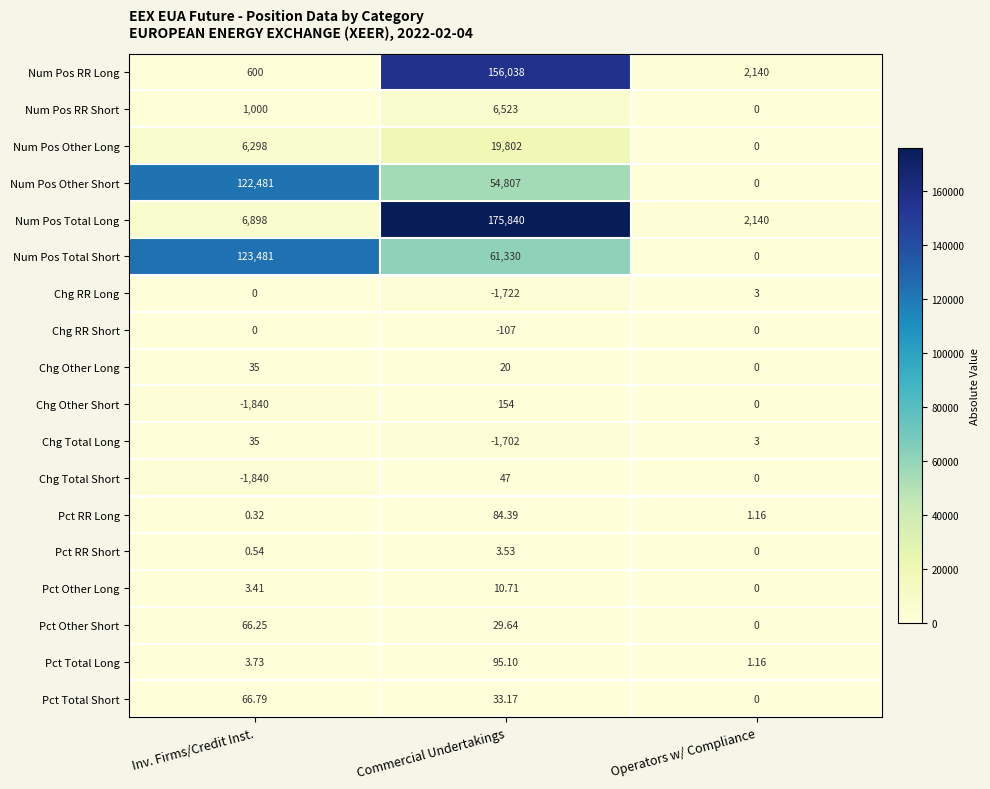

Which series has the largest total across all categories?

Num Pos Total Long